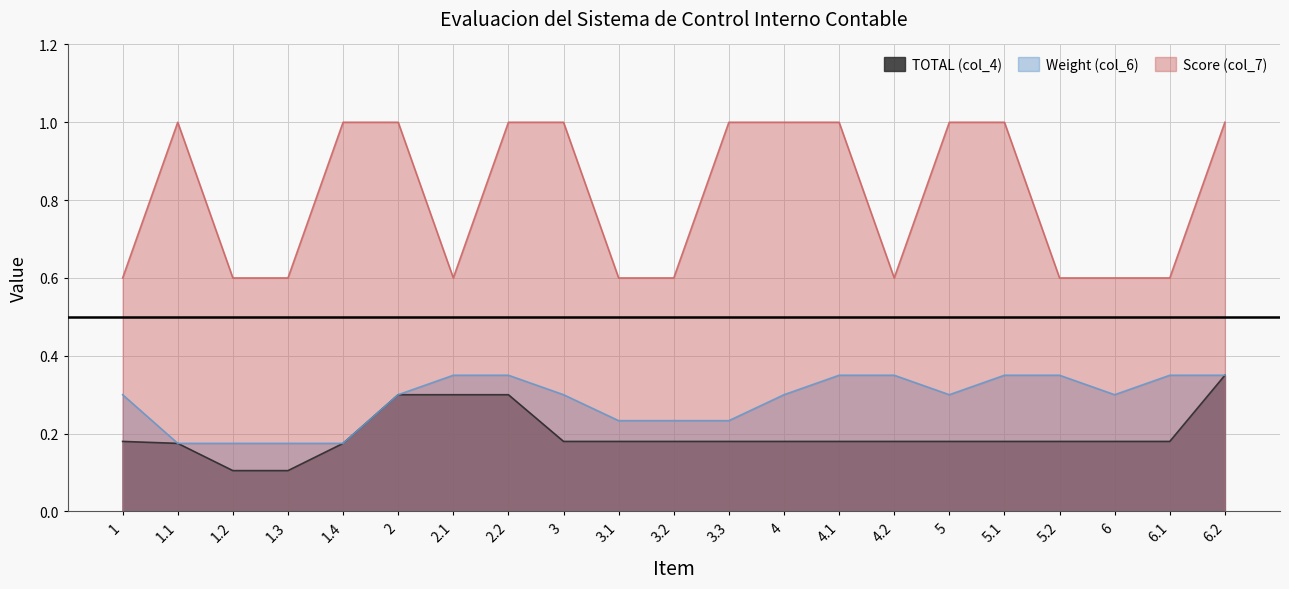

Reading right to left, what are all the values shown in this chart?

TOTAL (col_4): 6.2=0.3	6.1=0.2	6=0.2	5.2=0.2	5.1=0.2	5=0.2	4.2=0.2	4.1=0.2	4=0.2	3.3=0.2	3.2=0.2	3.1=0.2	3=0.2	2.2=0.3	2.1=0.3	2=0.3	1.4=0.2	1.3=0.1	1.2=0.1	1.1=0.2	1=0.2
Weight (col_6): 6.2=0.3	6.1=0.3	6=0.3	5.2=0.3	5.1=0.3	5=0.3	4.2=0.3	4.1=0.3	4=0.3	3.3=0.2	3.2=0.2	3.1=0.2	3=0.3	2.2=0.3	2.1=0.3	2=0.3	1.4=0.2	1.3=0.2	1.2=0.2	1.1=0.2	1=0.3
Score (col_7): 6.2=1.0	6.1=0.6	6=0.6	5.2=0.6	5.1=1.0	5=1.0	4.2=0.6	4.1=1.0	4=1.0	3.3=1.0	3.2=0.6	3.1=0.6	3=1.0	2.2=1.0	2.1=0.6	2=1.0	1.4=1.0	1.3=0.6	1.2=0.6	1.1=1.0	1=0.6